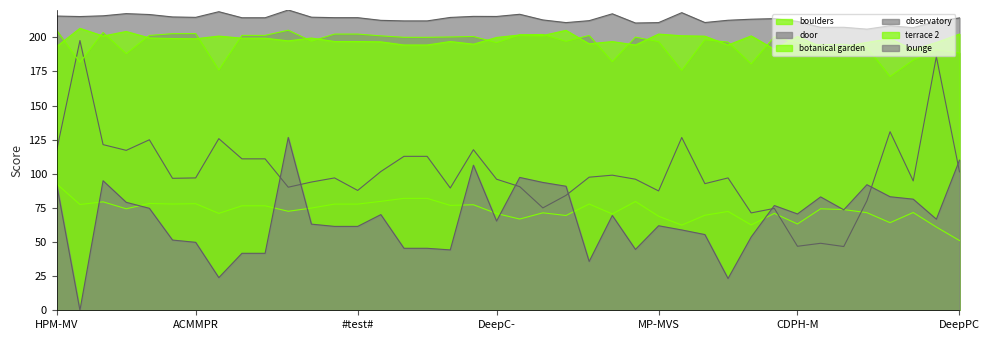

What is the value of the botanical garden point at the 26th from the left?

200.1